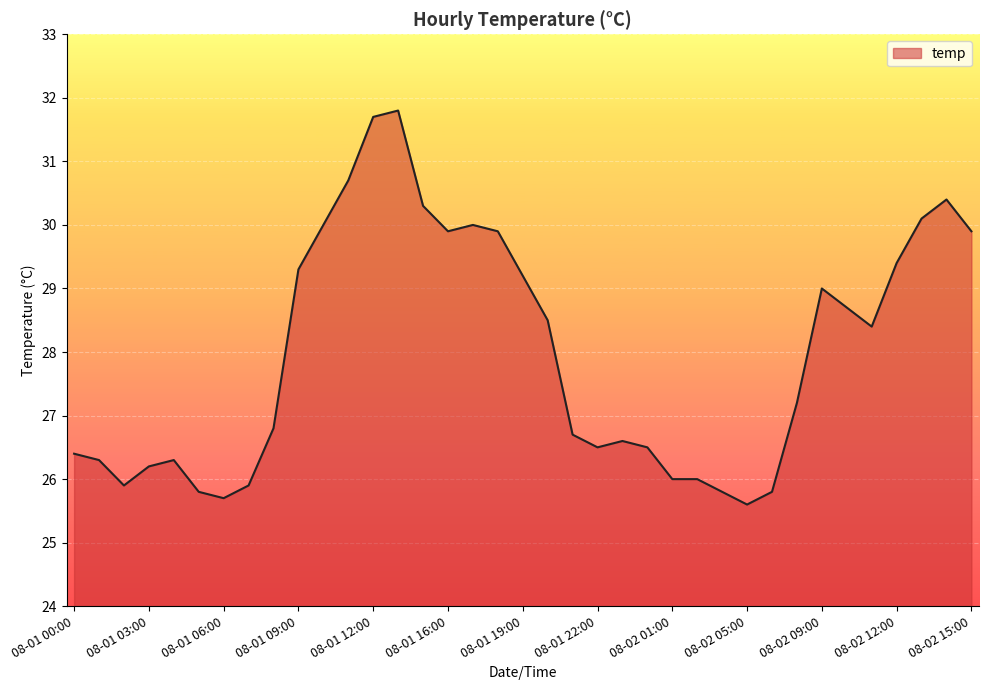

What is the difference between the maximum and minimum values?

6.2